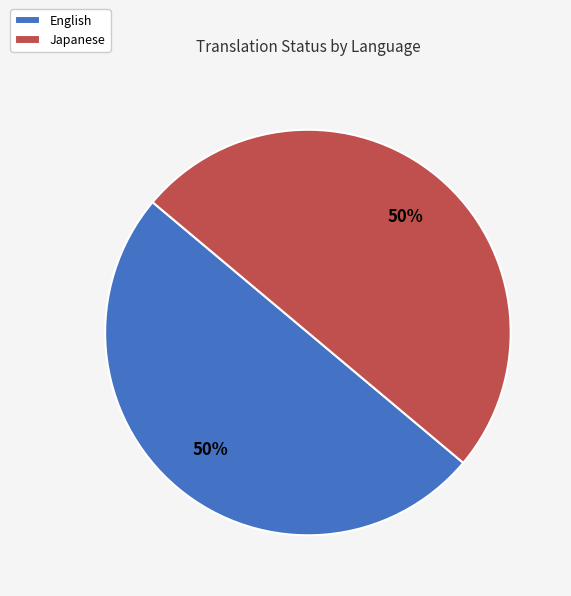

To the nearest percent, what is the average slice percentage?

50%